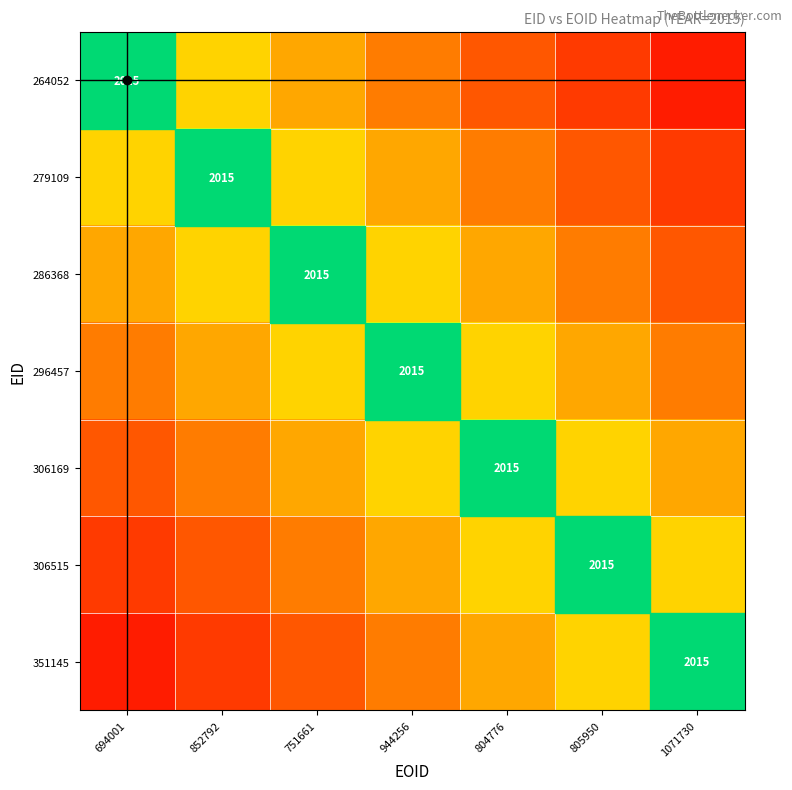

How many positive values does the 264052 series have?

6